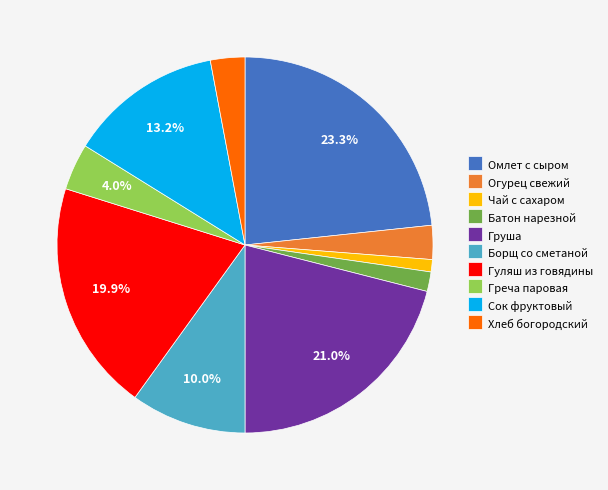

Approximately how many times larger is the value at Огурец свежий compared to Батон нарезной?

1.7